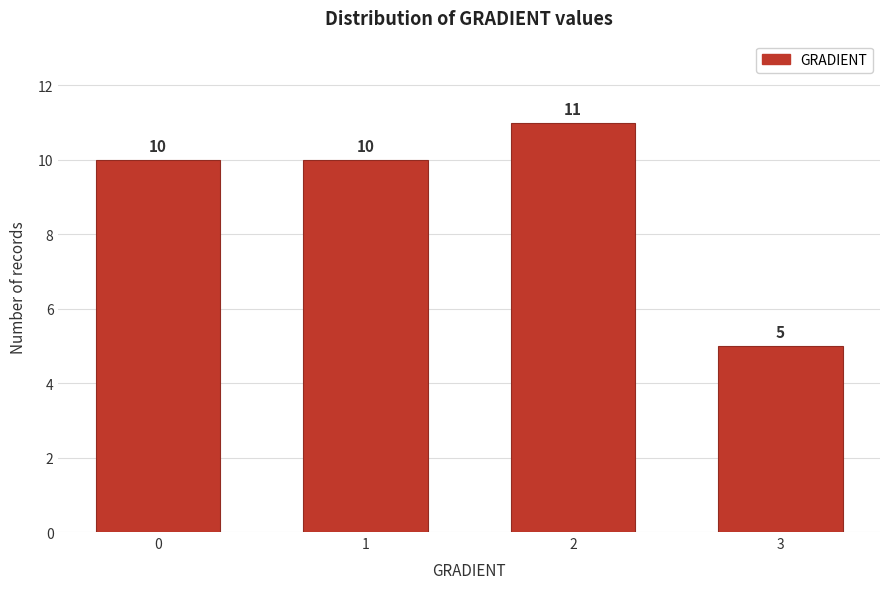

Reading right to left, transcribe all the data shown in this chart.

5	11	10	10